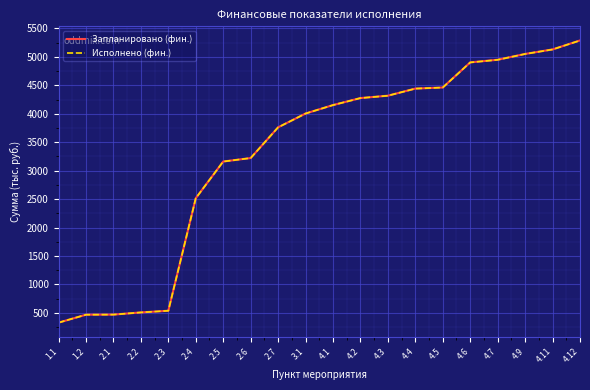

What is the minimum value shown in the chart?

327.3